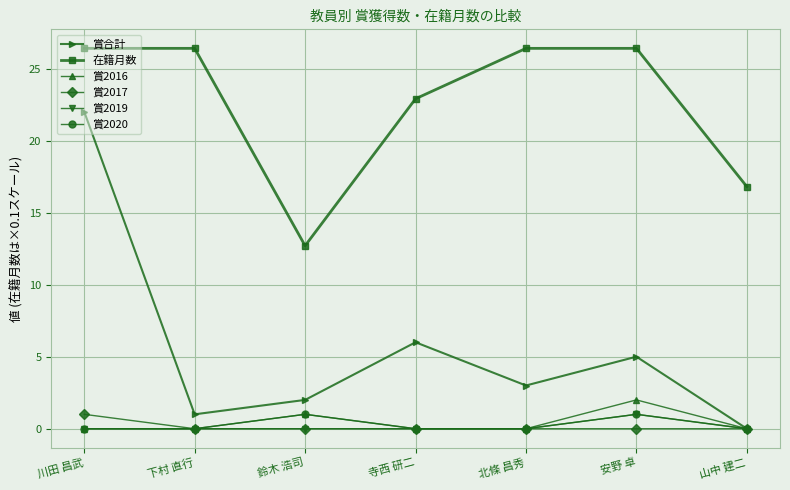

What is the sum of all 賞2020 values?

2.0